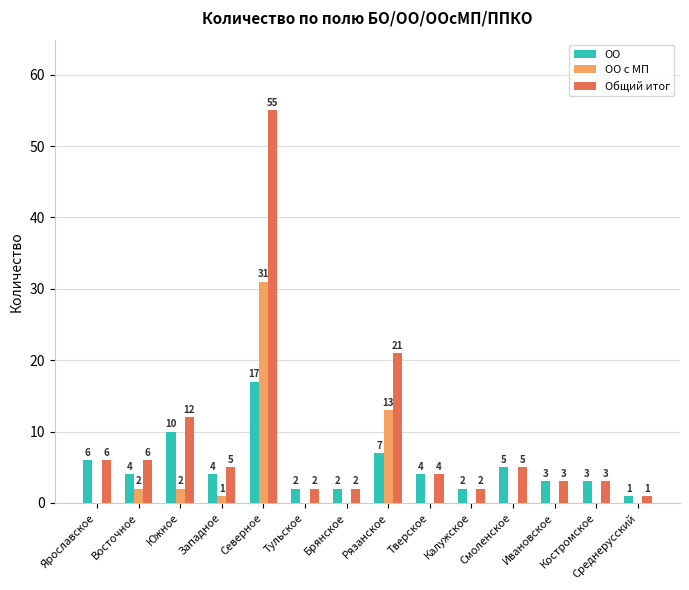

Which category has the highest value in the Общий итог series?

Северное